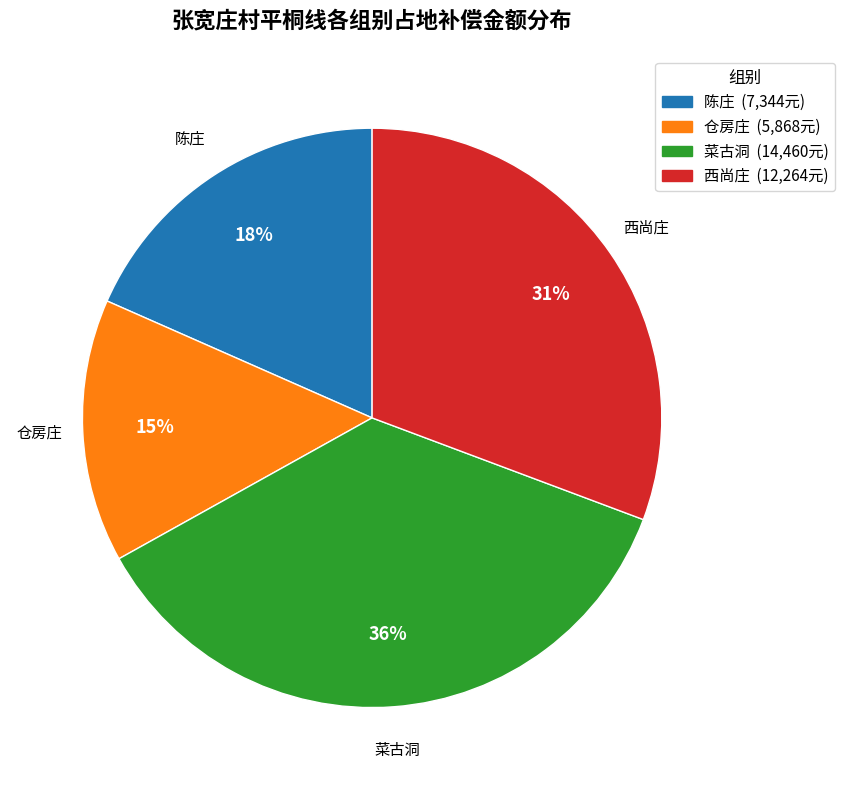

To the nearest percent, what portion does 西尚庄 represent?

31%